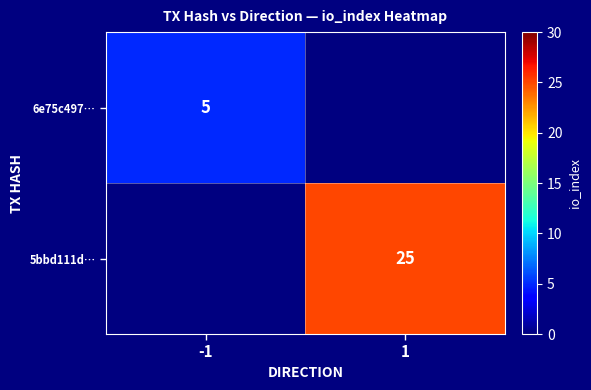

How many distinct data groups are displayed?

2